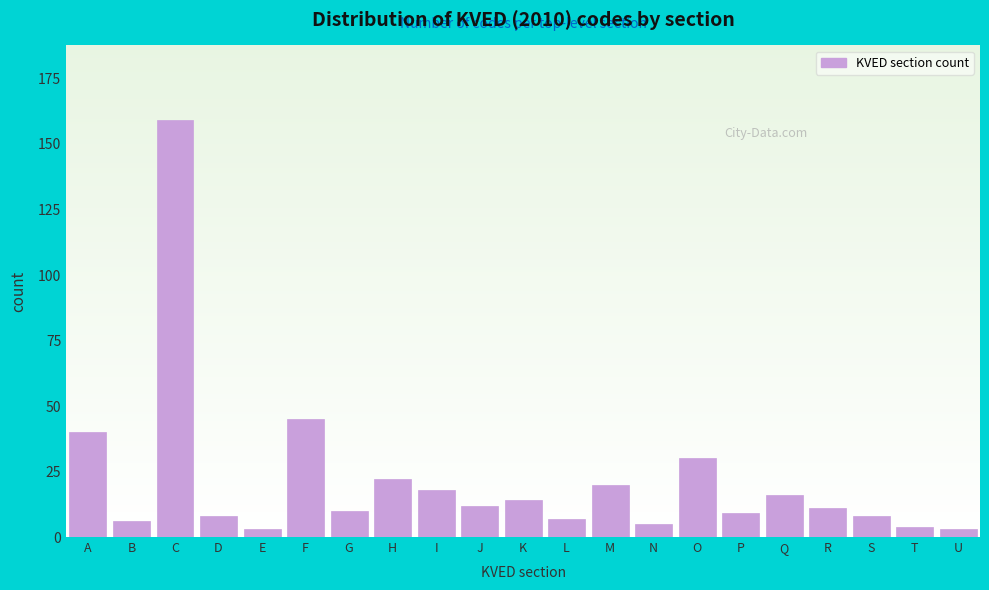

Reading left to right, extract all data points from this chart.

40	6	159	8	3	45	10	22	18	12	14	7	20	5	30	9	16	11	8	4	3